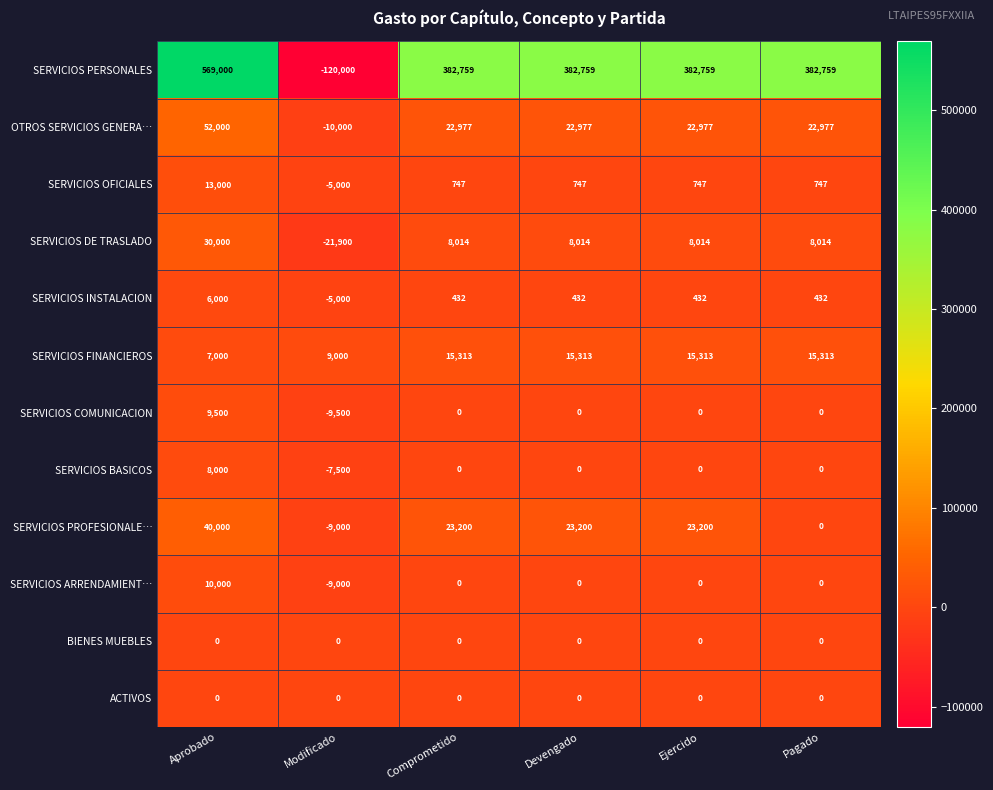

Which series has the largest total across all categories?

SERVICIOS PERSONALES